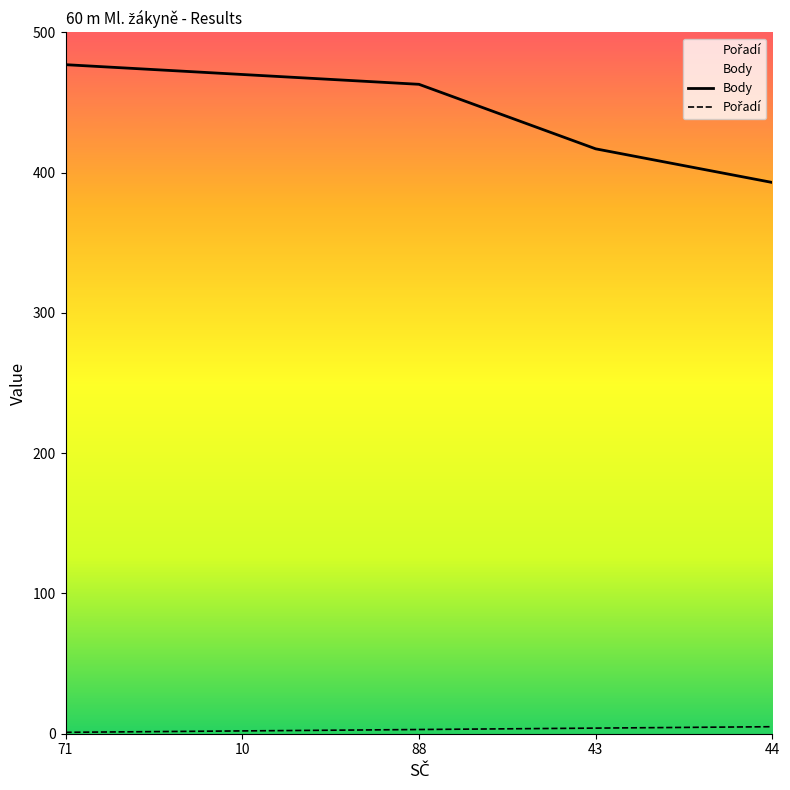

True or false: Pořadí and Body cross at least once.

False